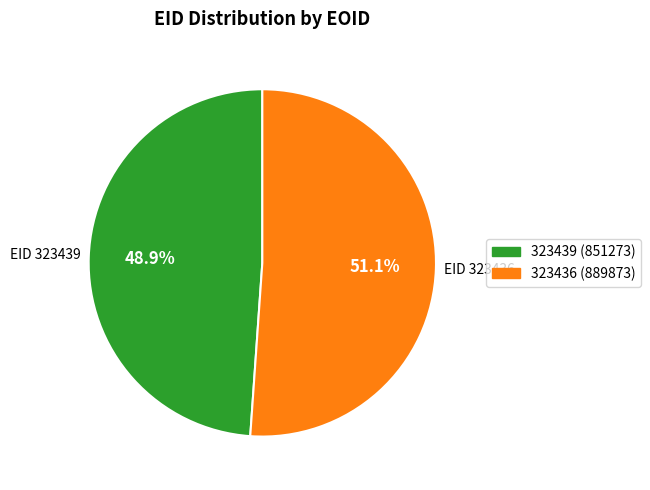

Count the number of slices in the pie.

2